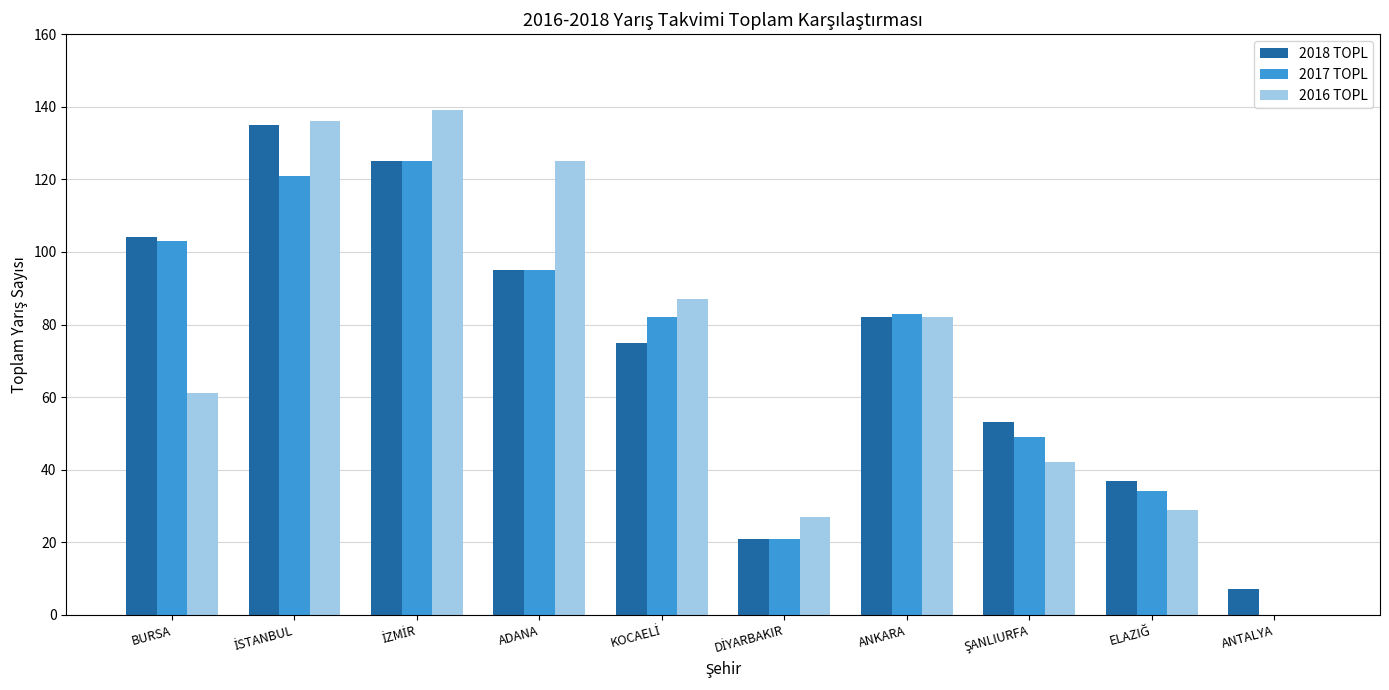

Which series changed the most between BURSA and ADANA?

2016 TOPL